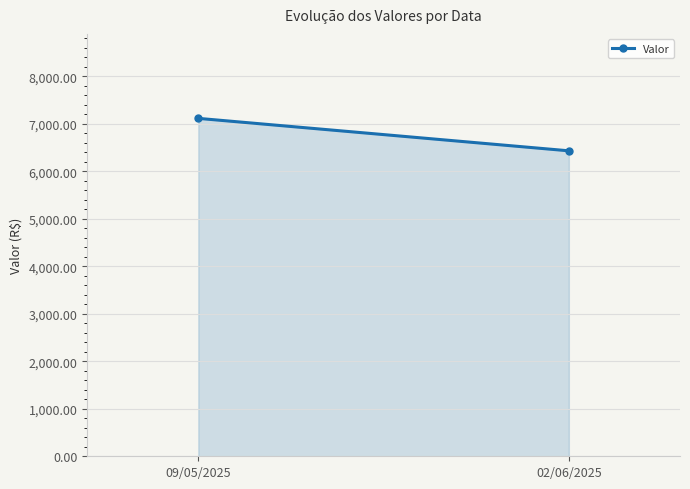

What is the approximate value at 02/06/2025?

6431.8